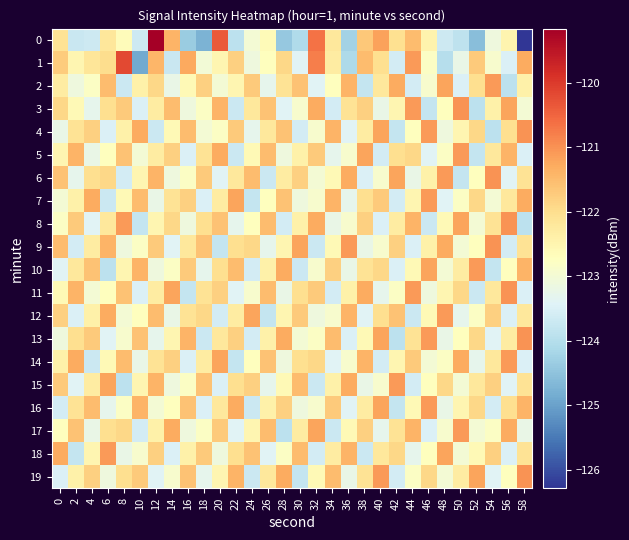

What is the spread (max minus min) of values at 30?

2.9